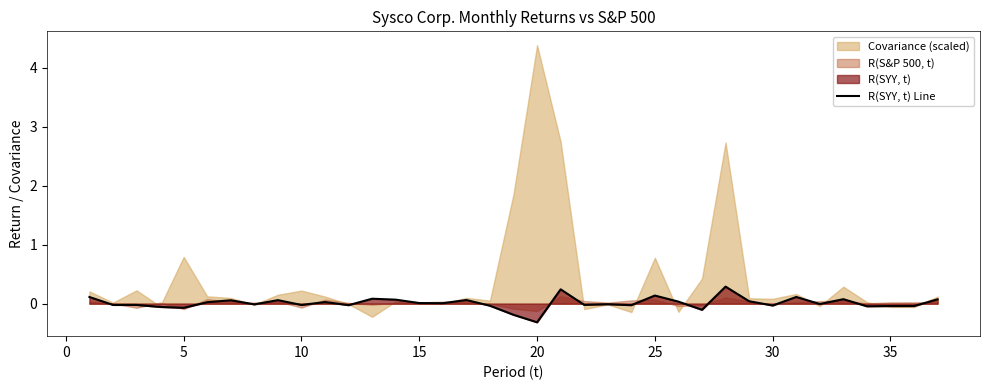

What is the difference between the maximum and minimum values?

0.6